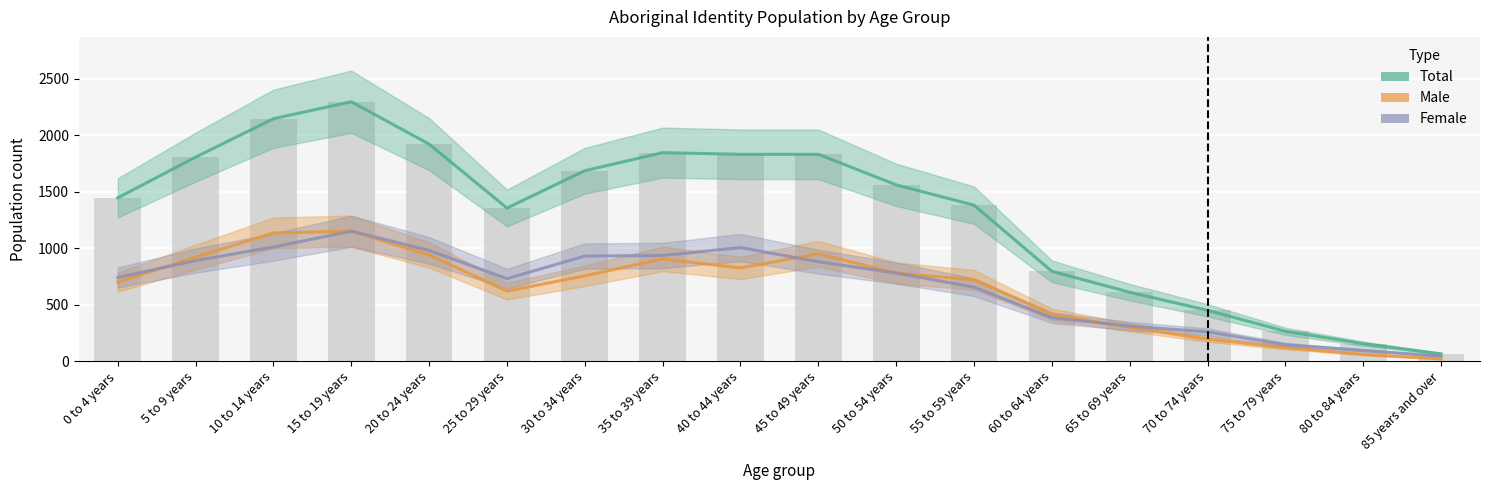

The Male series shows 720 at 55 to 59 years. True or false?

True